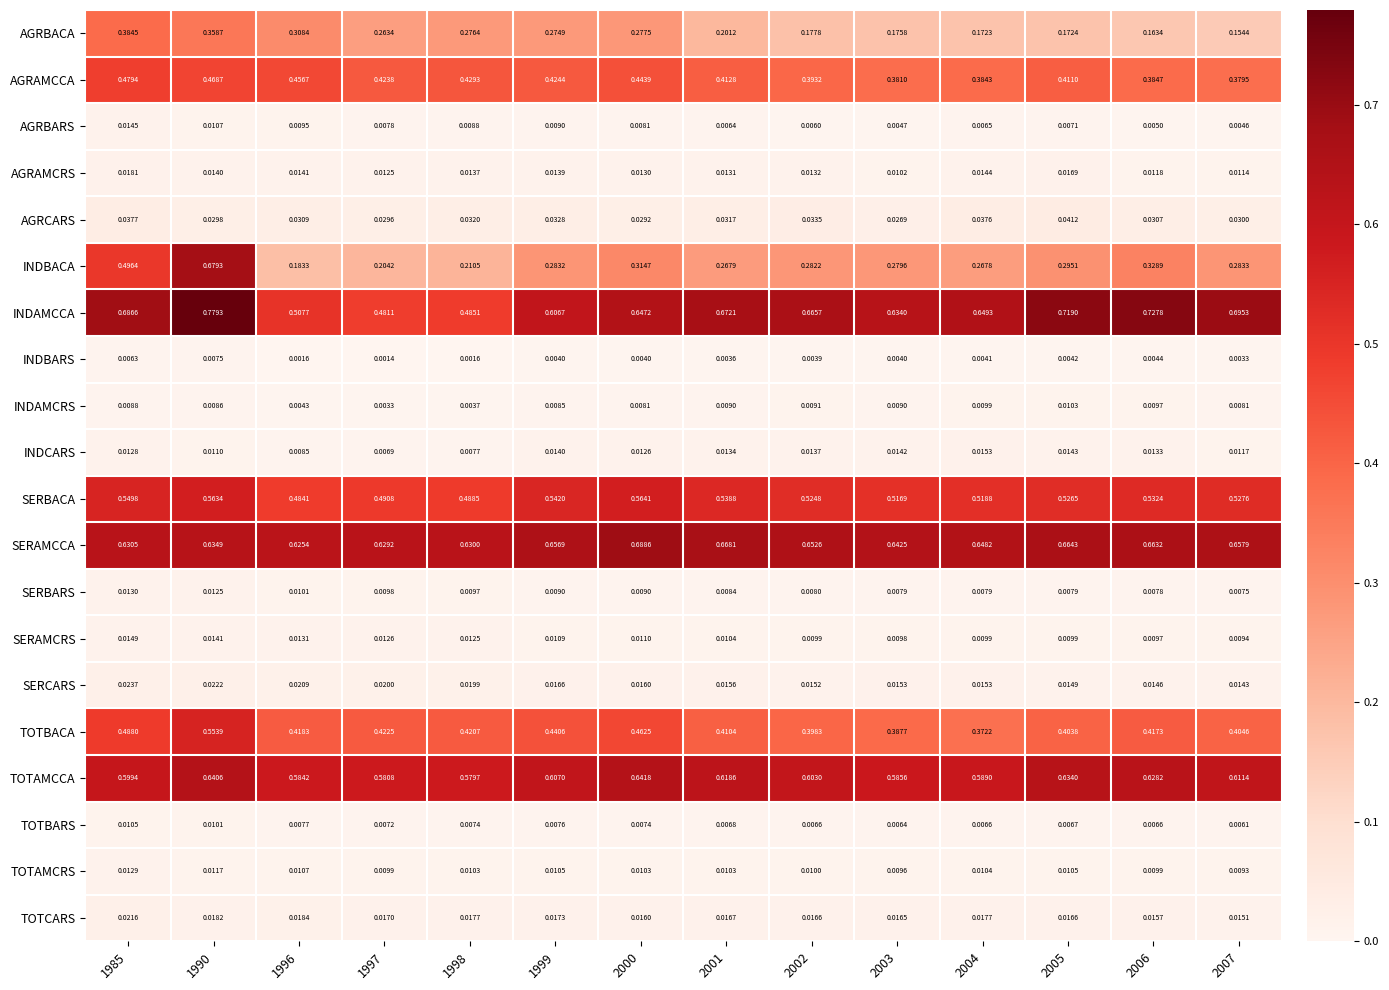

Which series has the largest total across all categories?

SERAMCCA